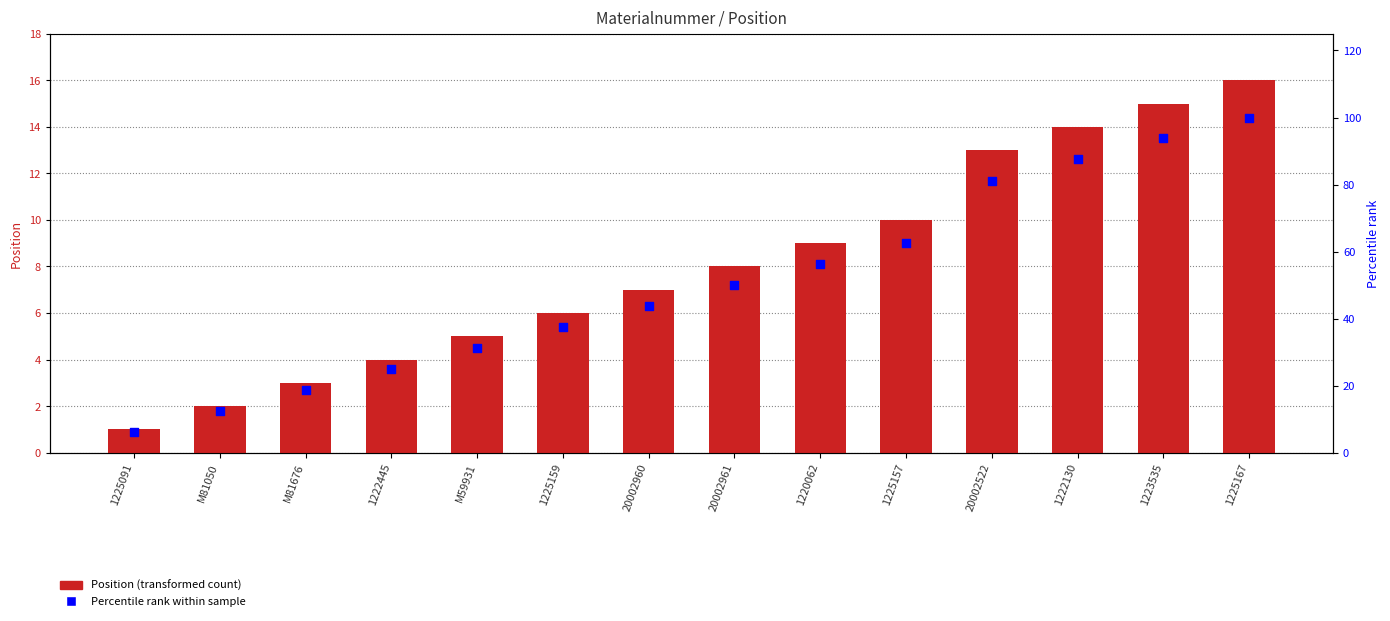

What is the total value across all series at 1220062?

65.2